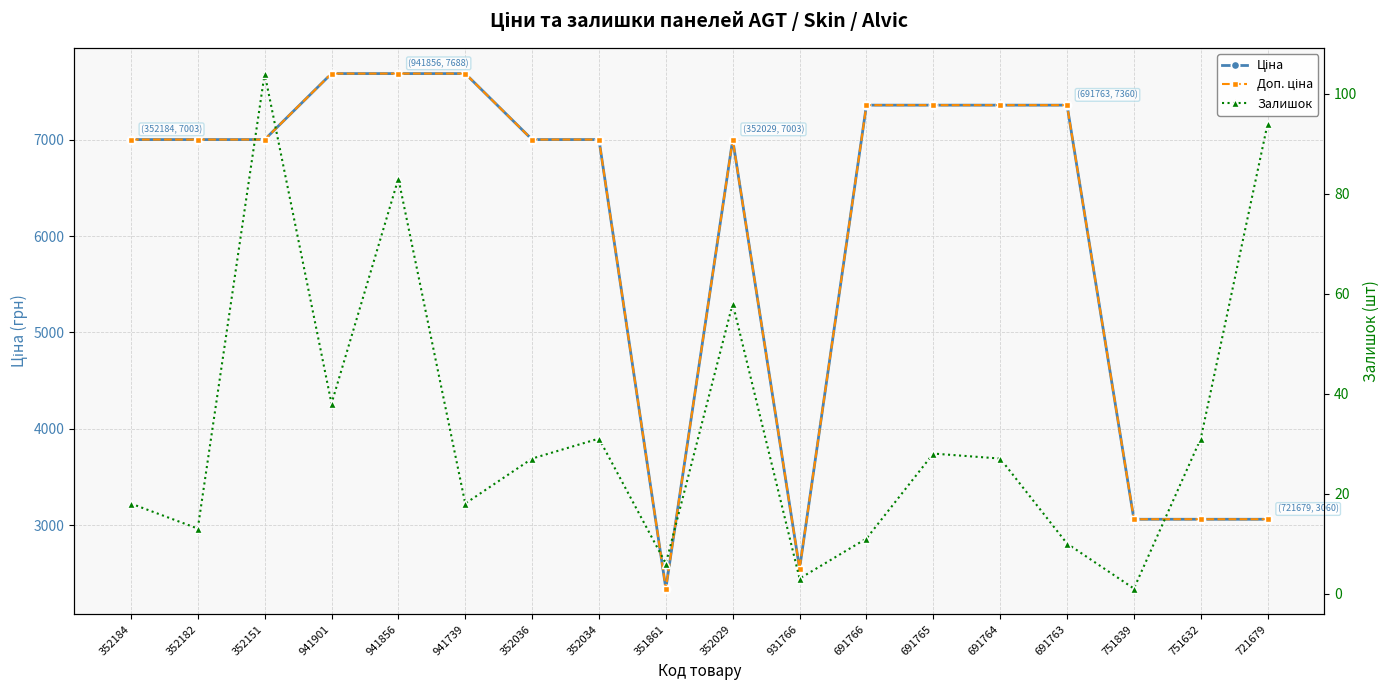

Rank the series by their maximum value, from lowest to highest.

Залишок, Ціна, Доп. ціна